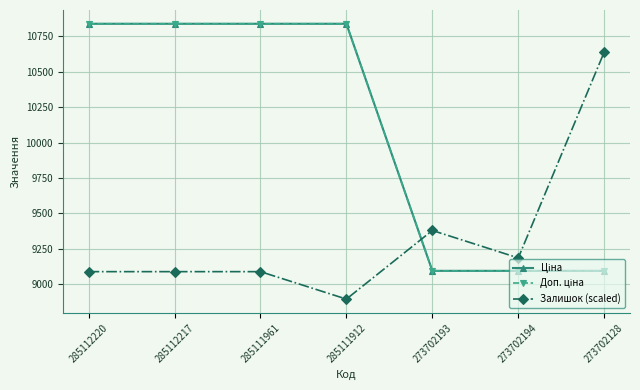

What is the label of the 7th point from the right?

285112220